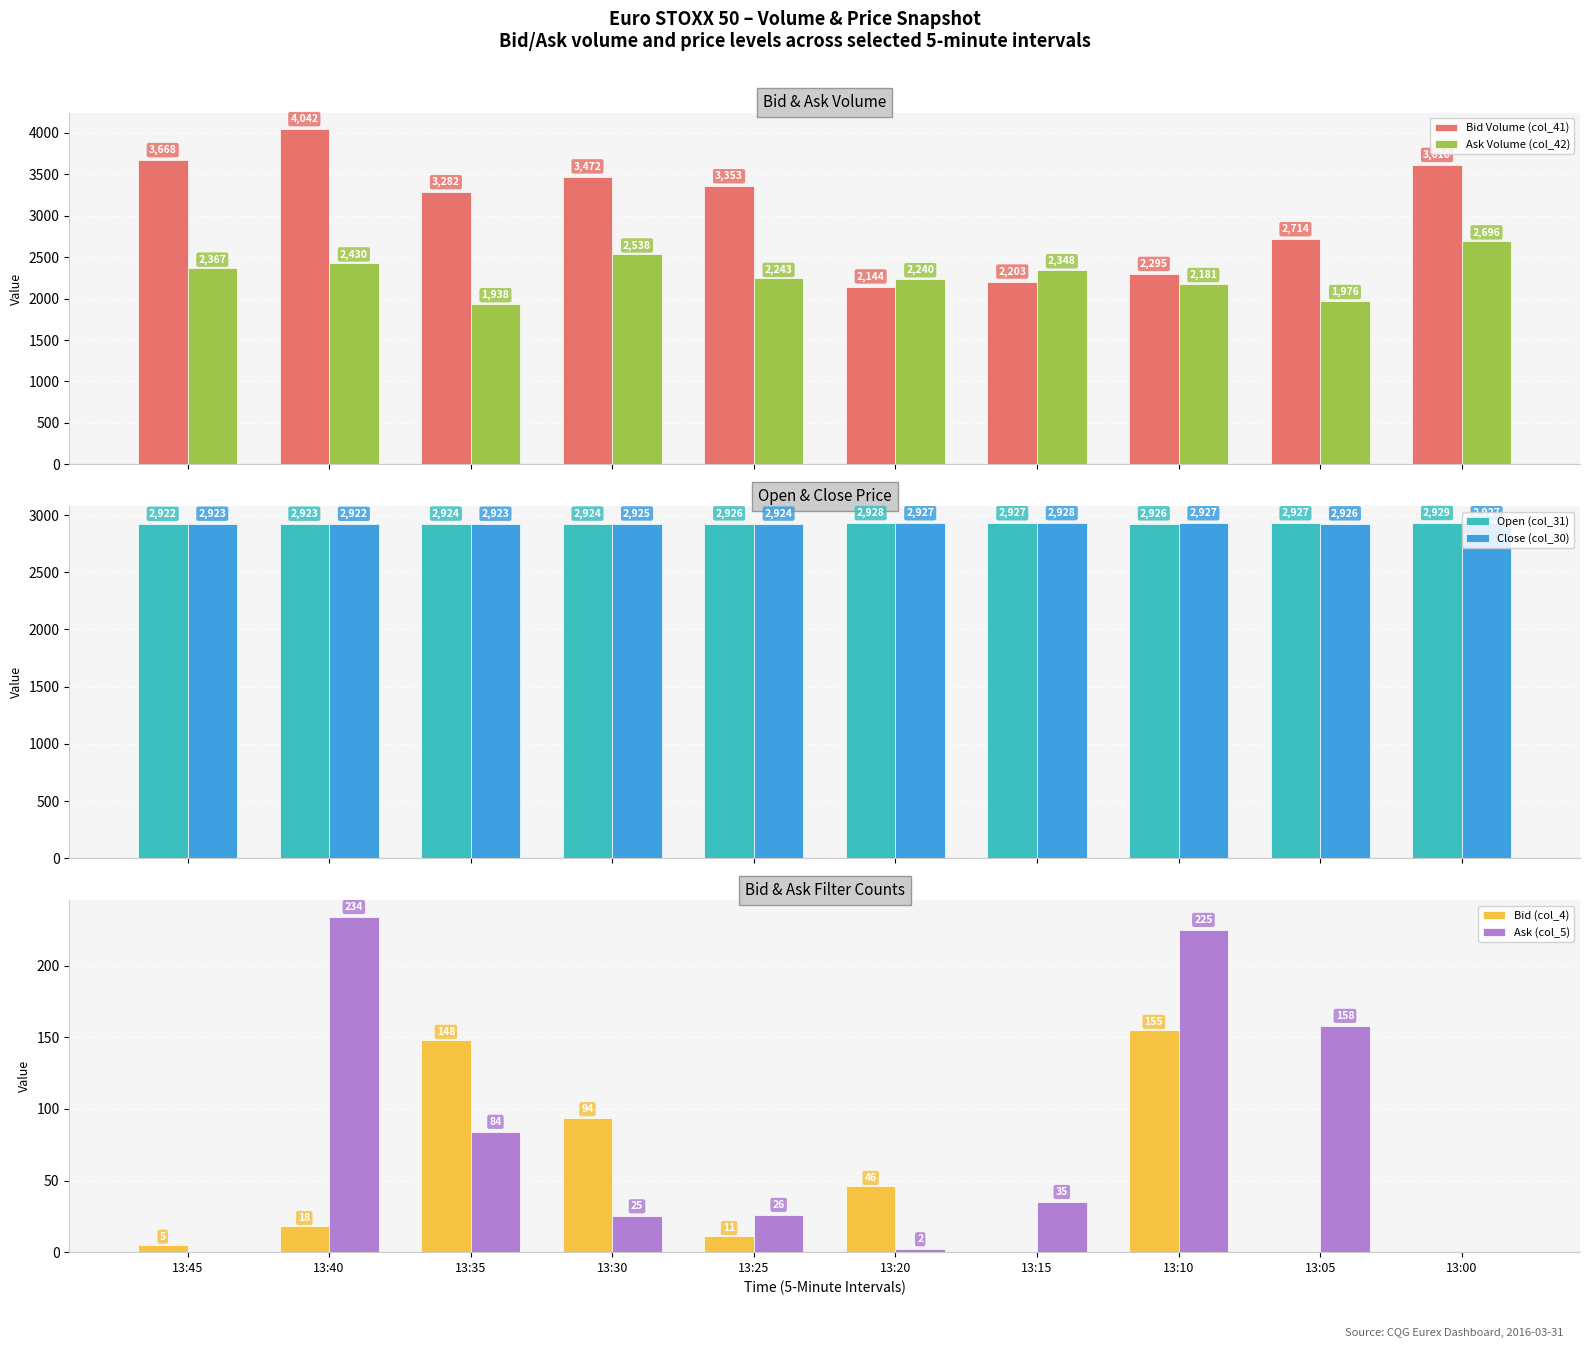

Does the chart contain any negative values?

No